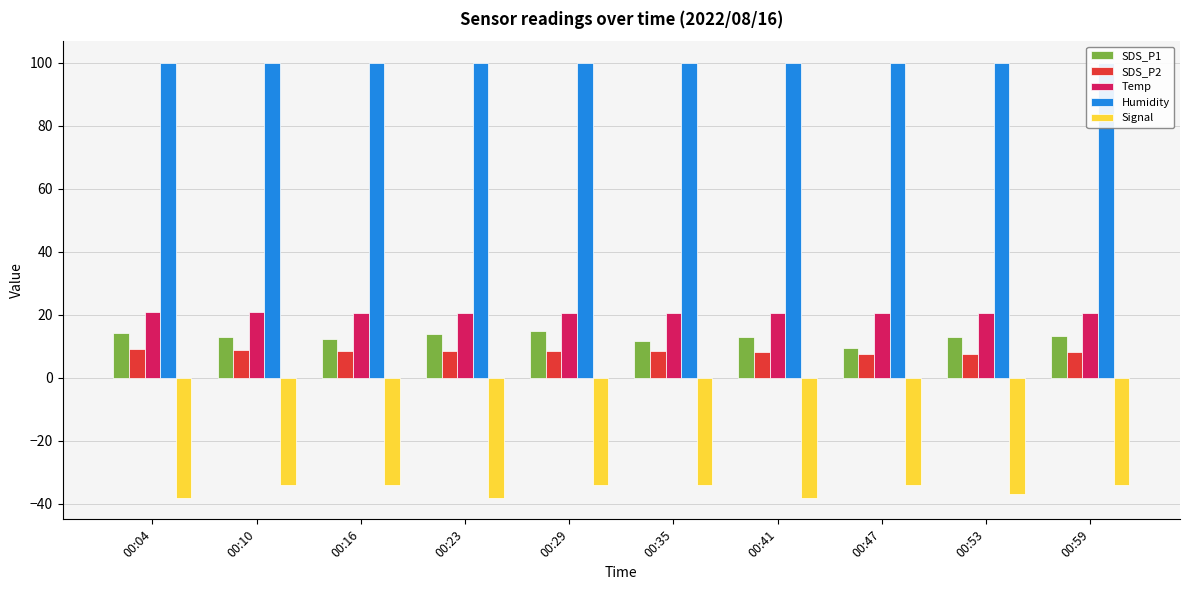

At 00:29, list the series in order from smallest to largest.

Signal, SDS_P2, SDS_P1, Temp, Humidity